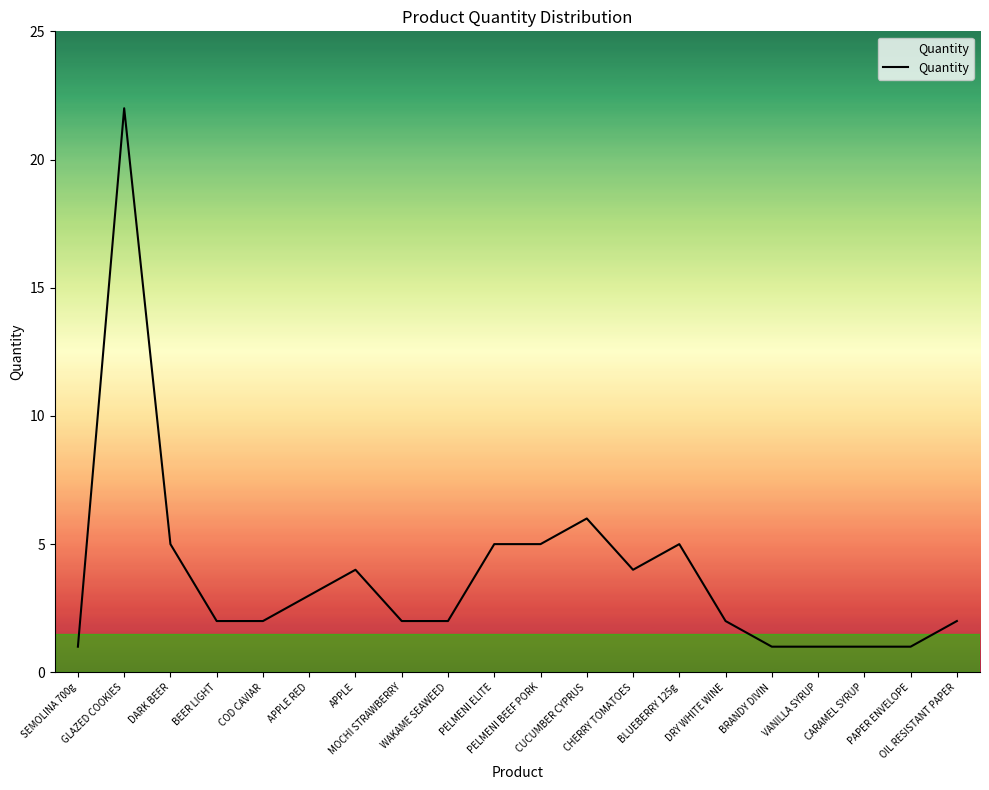

The value at APPLE is 4. True or false?

True